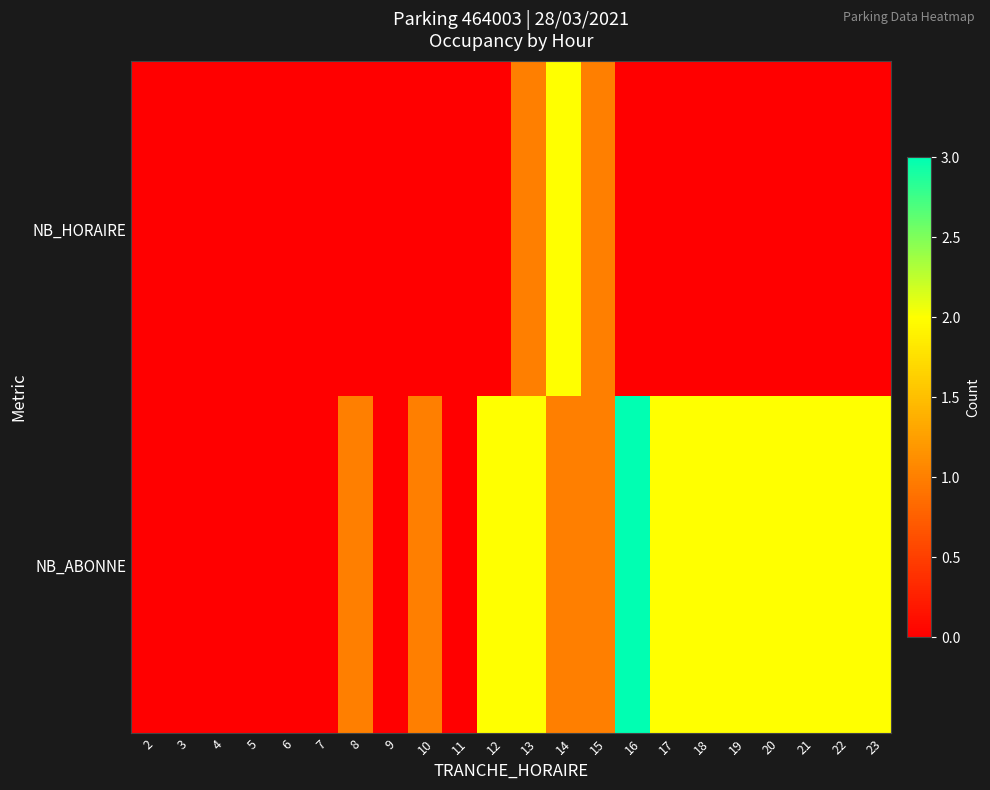

Which has a higher value, 23 or 3?

23